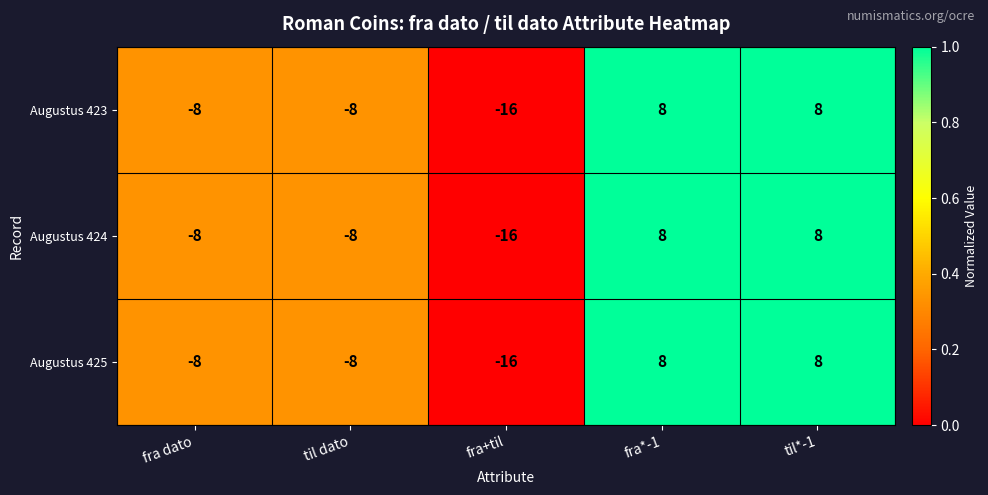

What is the approximate value of Augustus 425 at til dato?

-8